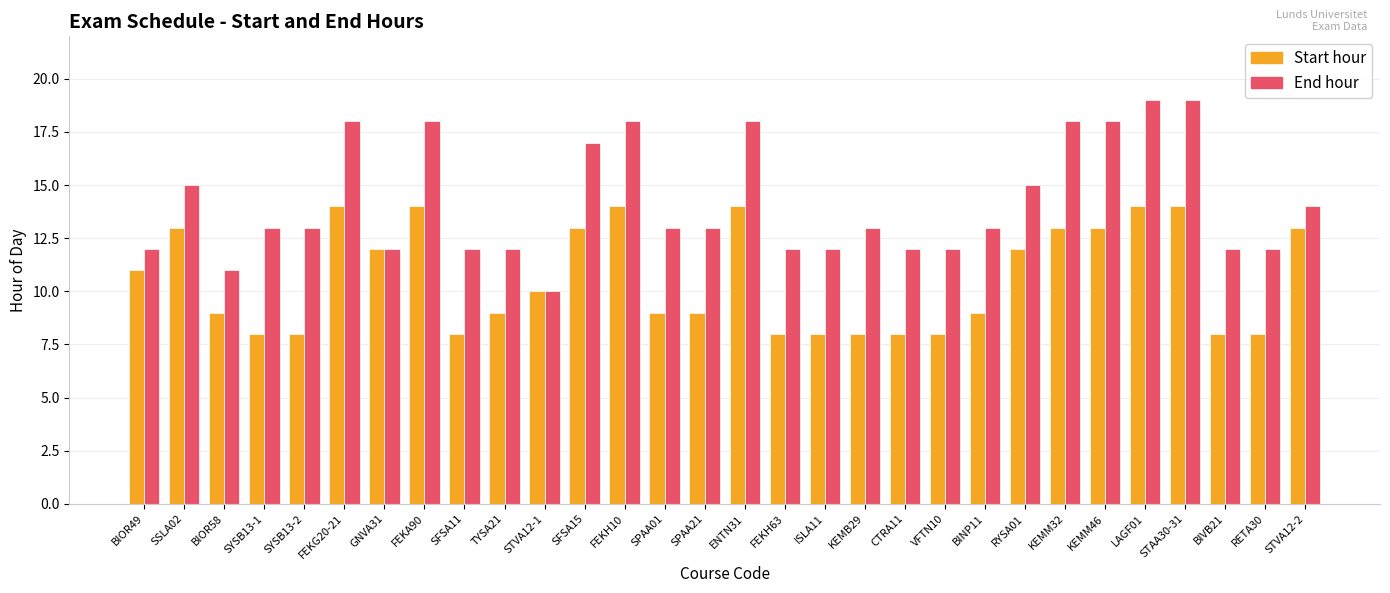

What is the difference between the End hour values at GNVA31 and STVA12-1?

2